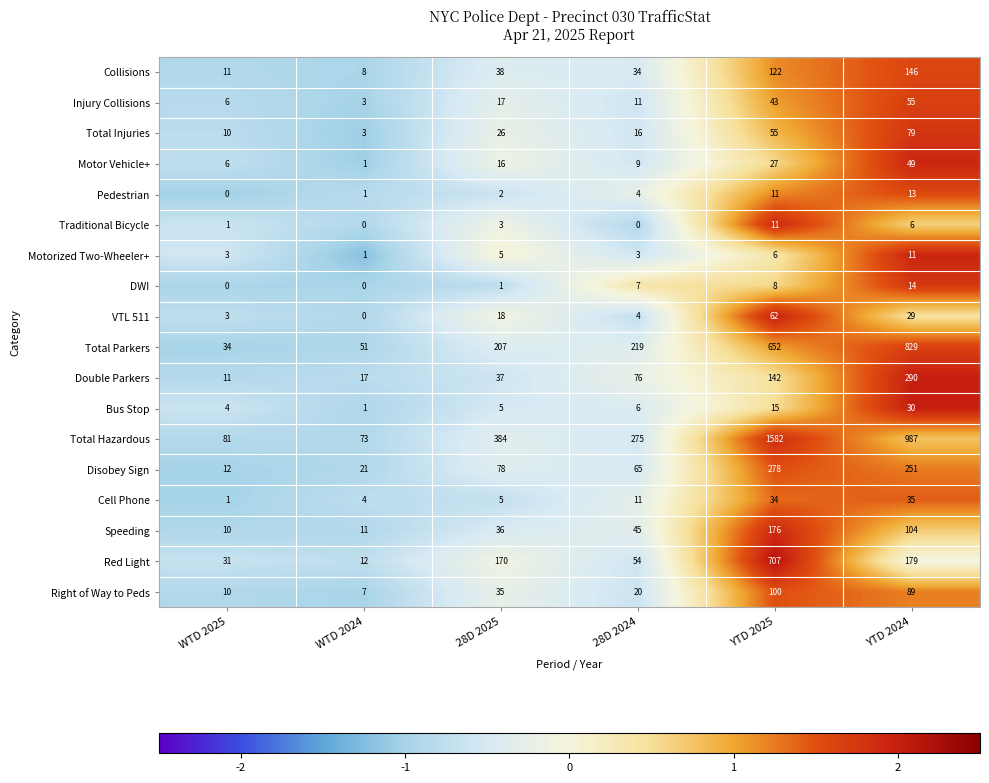

The value of Pedestrian at YTD 2024 is 13. True or false?

True